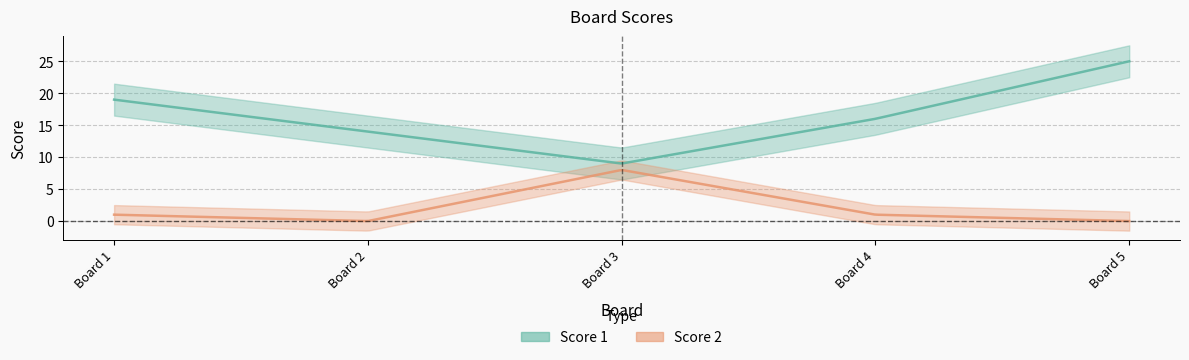

At which label does Score 2 first exceed 1?

3